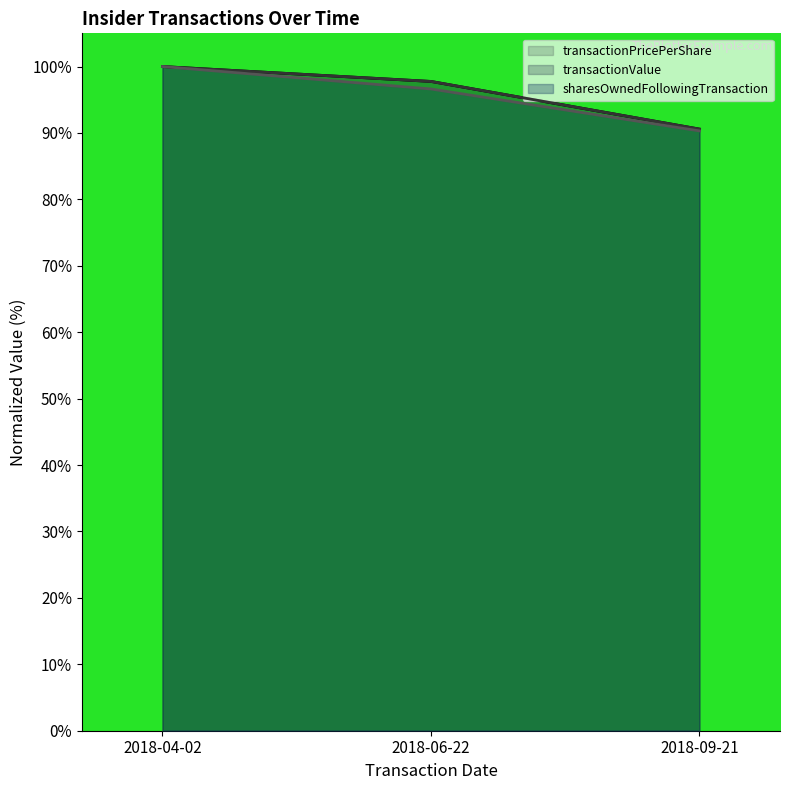

Is the value of transactionValue at 2018-04-02 greater than the value of transactionPricePerShare at 2018-06-22?

Yes